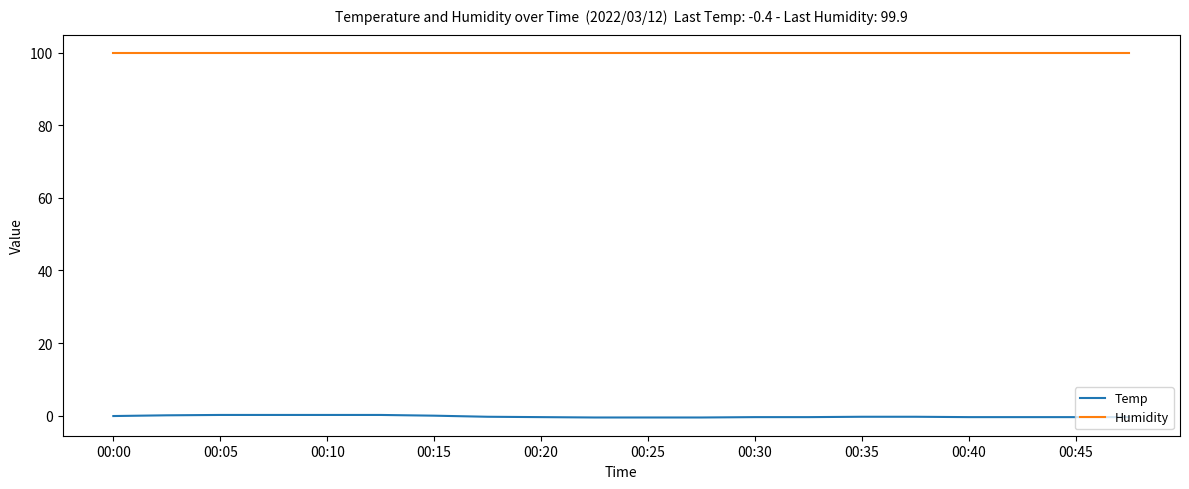

True or false: Temp and Humidity intersect in this chart.

False